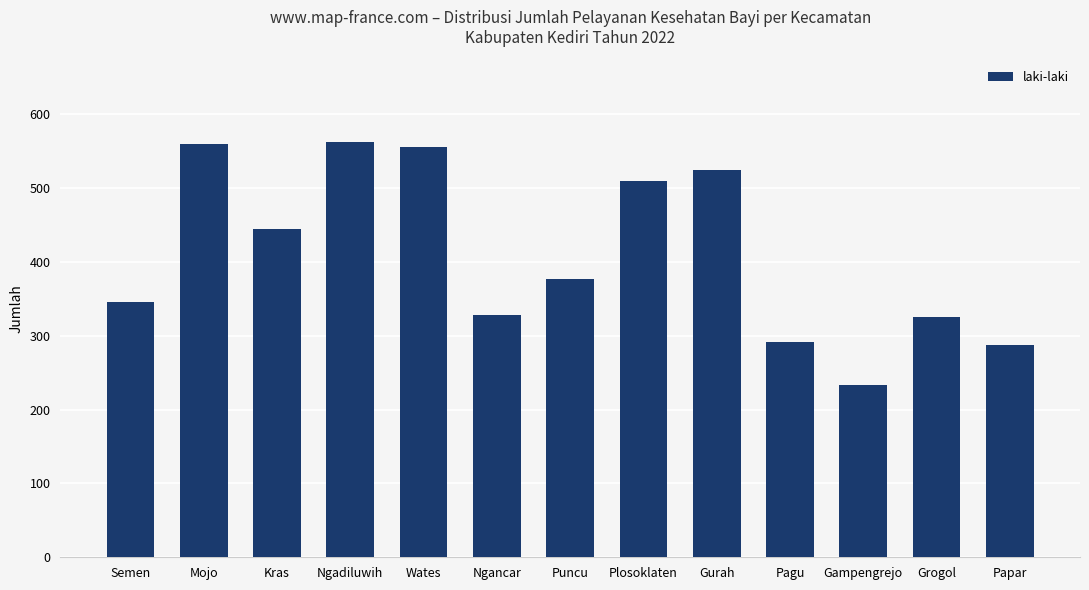

How many bars are there in total?

13